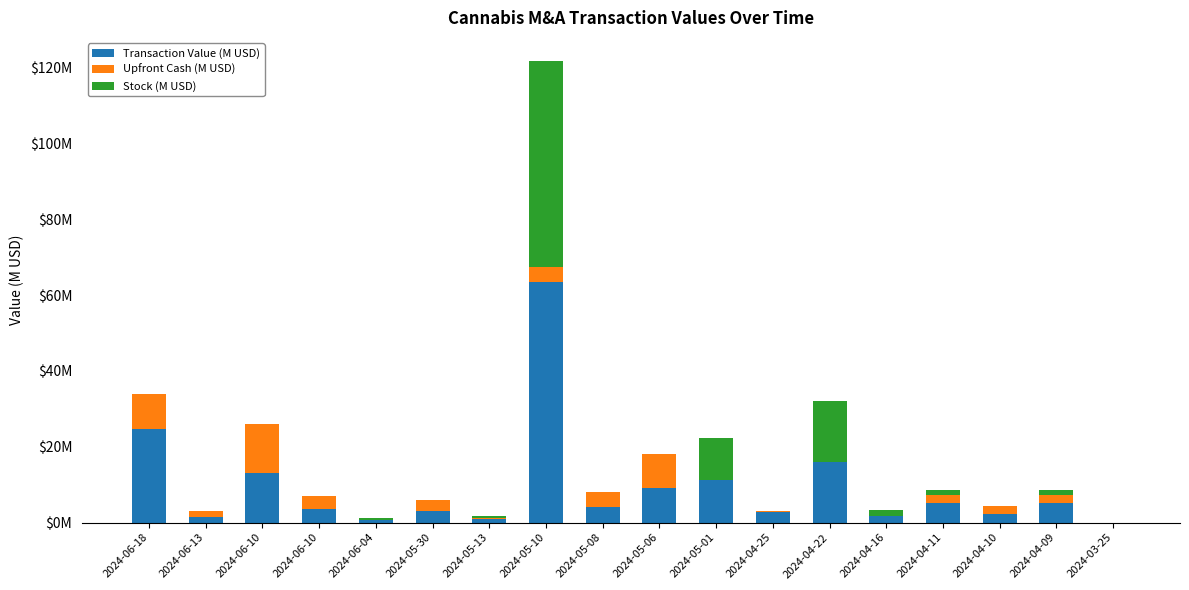

What is the difference between the maximum and minimum values in the Upfront Cash (M USD) series?

13.0